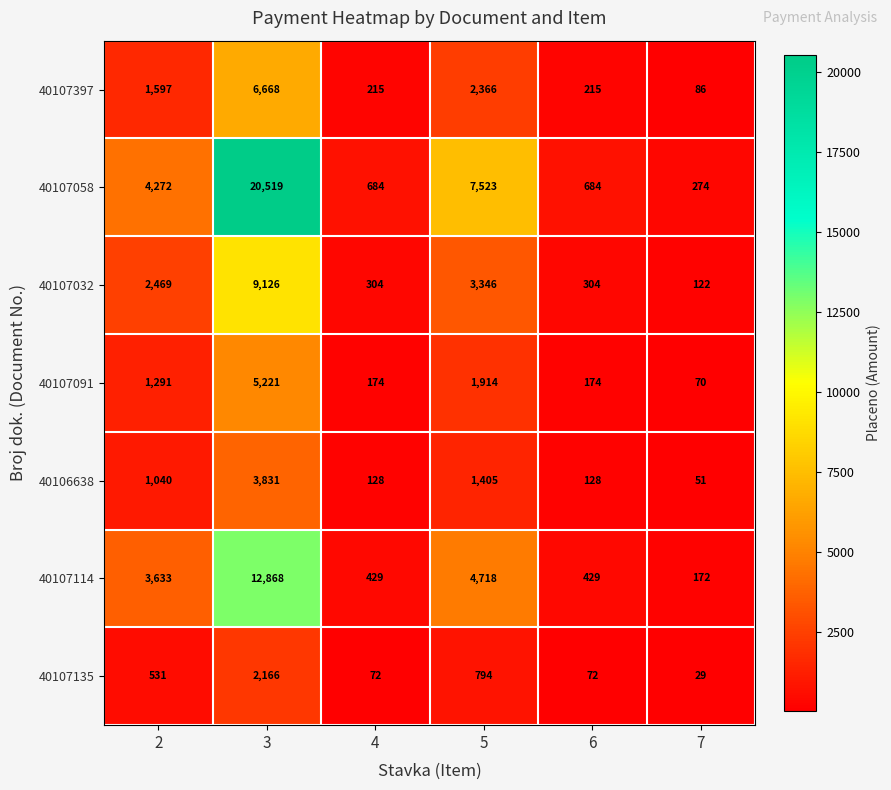

What is the greatest value displayed?

20519